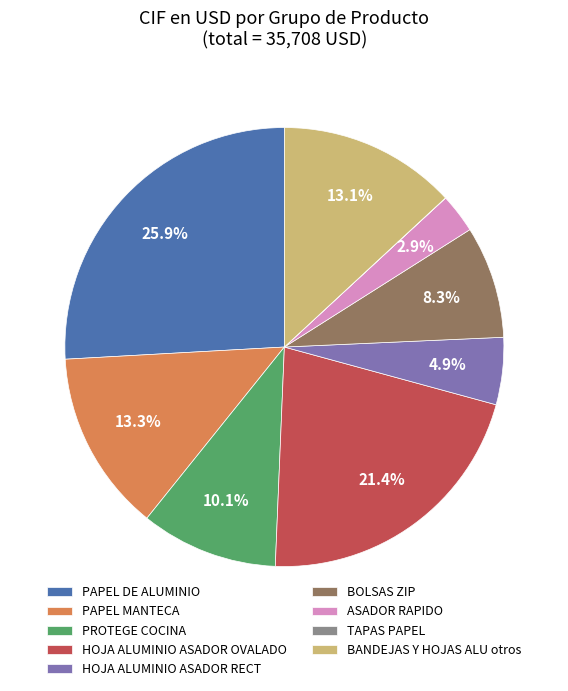

Is the sum of PAPEL DE ALUMINIO and PAPEL MANTECA greater than half?

No